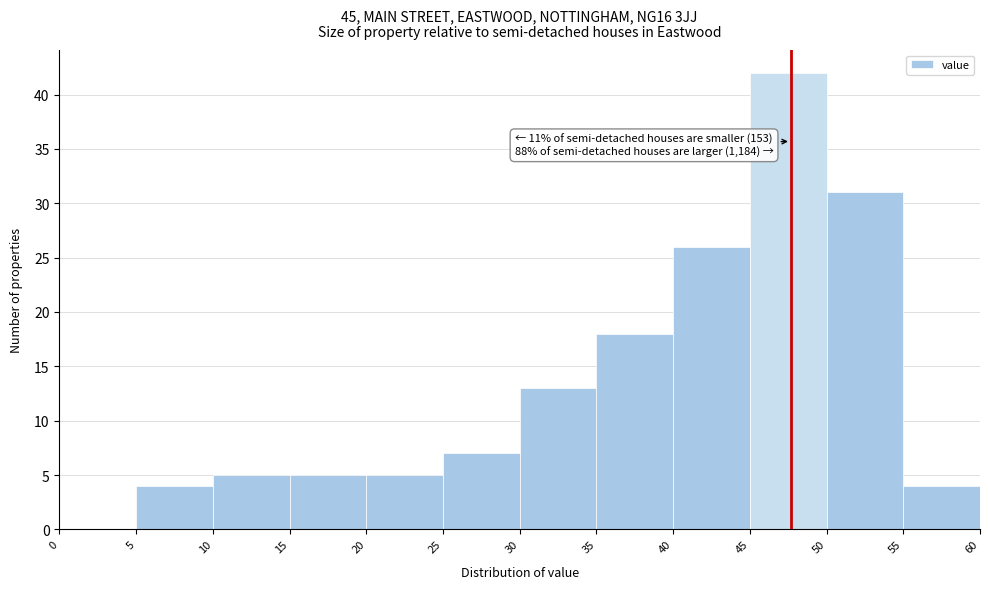

Over which range of the x-axis is the bar tallest?

45 to 50